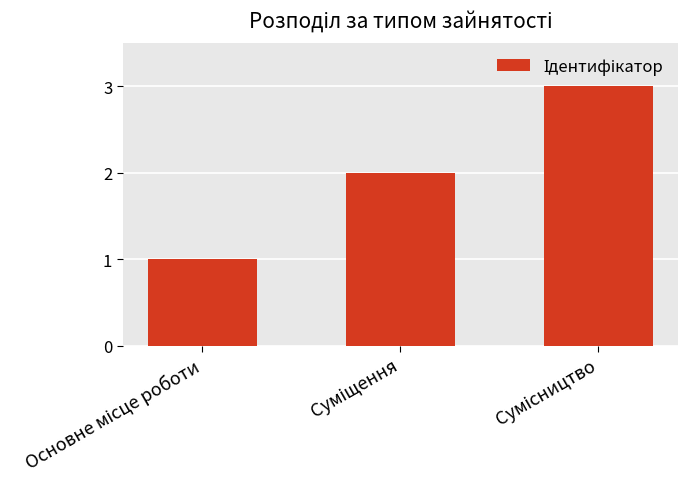

What is the greatest value displayed?

3